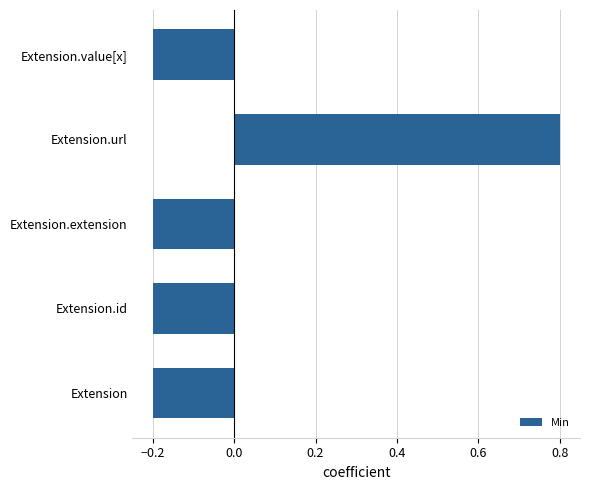

What is the greatest value displayed?

0.8